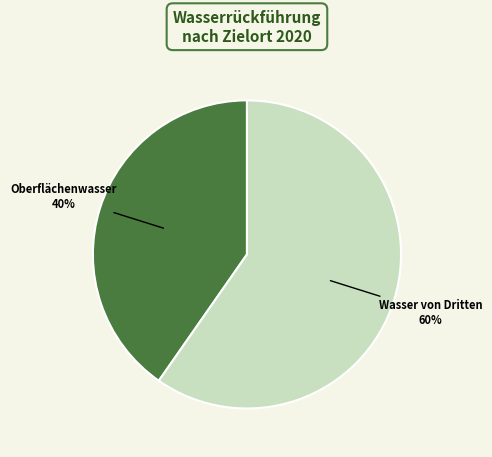

To the nearest percent, what is the combined percentage of Wasser von Dritten and Oberflächenwasser?

100%